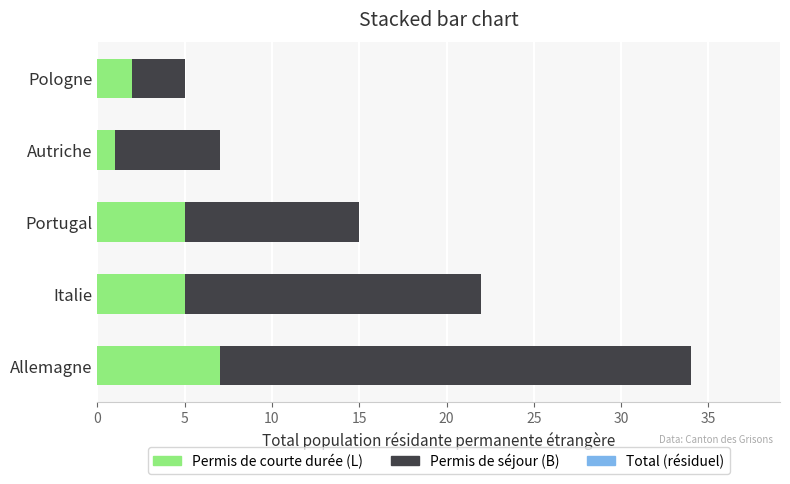

What is the total value across all series at Italie?

22